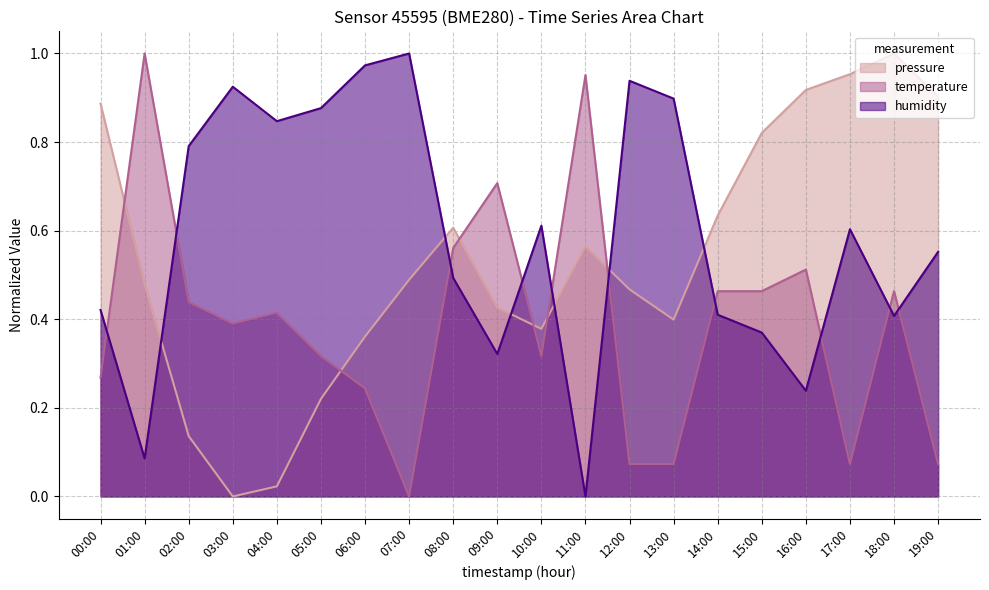

What is the value of the temperature point at the 9th from the left?

0.6